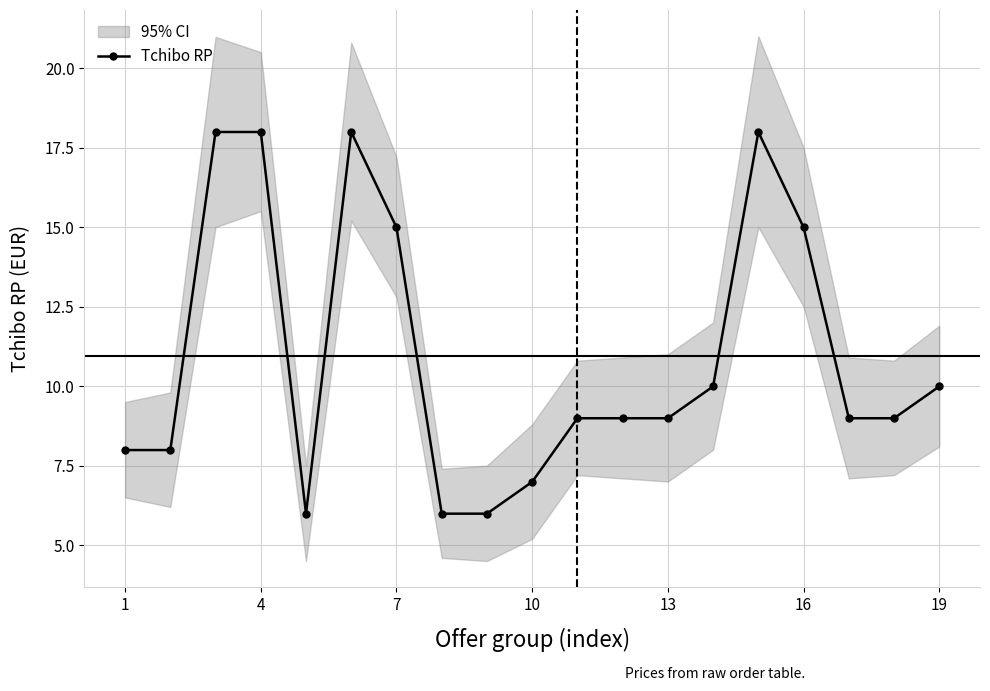

What is the lowest value of the Tchibo RP series?

6.0